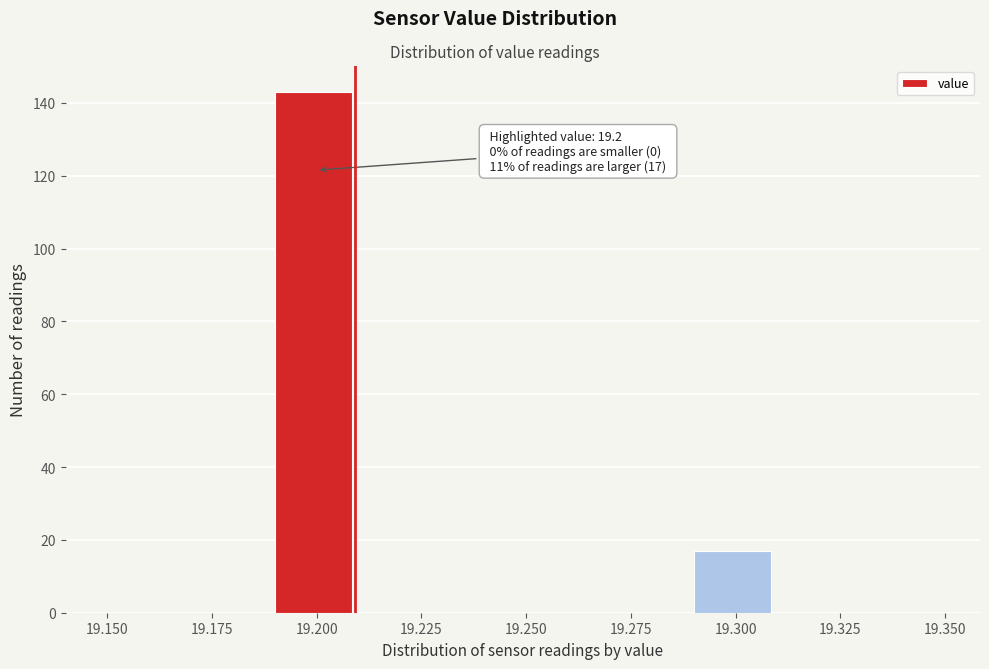

Which range on the x-axis has the tallest bar?

19.19 to 19.21